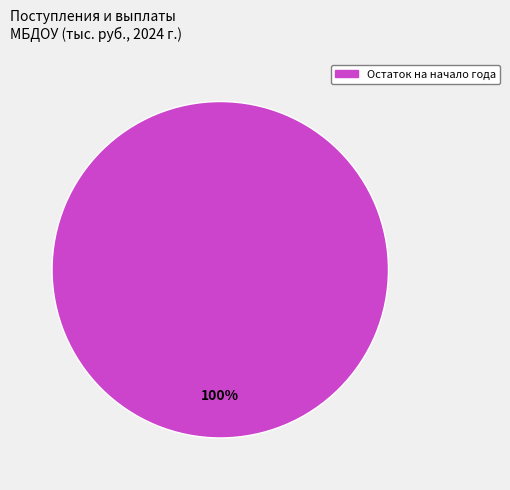

Is there any slice that represents more than half of the pie?

Yes